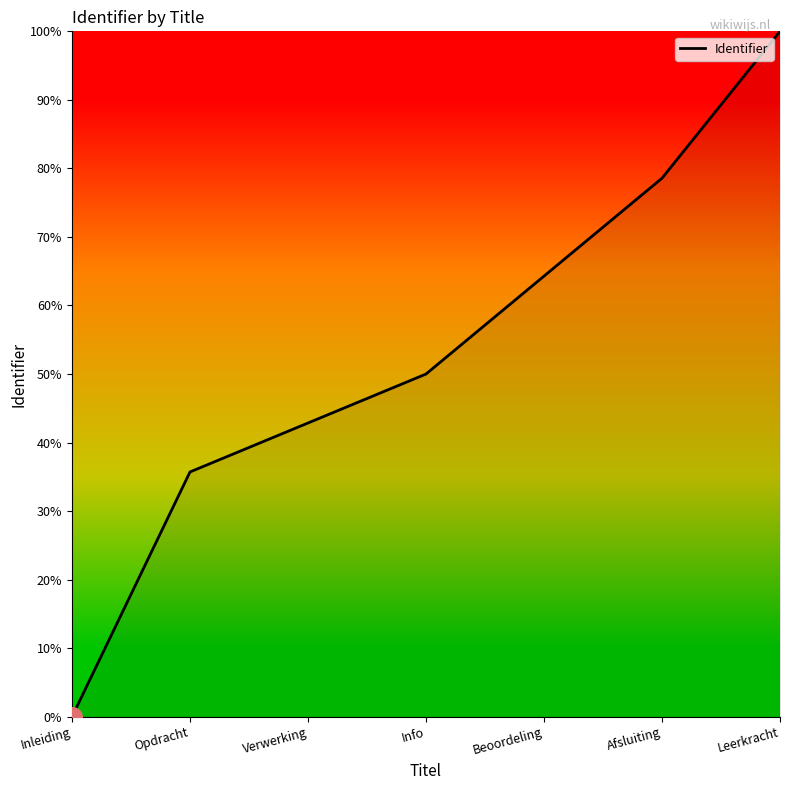

Which has a higher value, Leerkracht or Opdracht?

Leerkracht